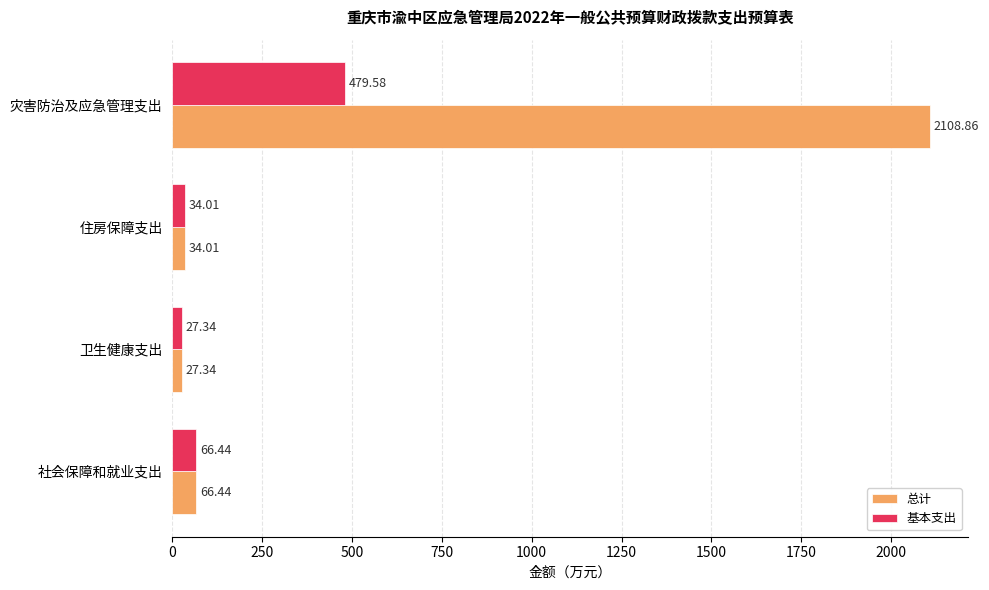

At which category is the sum across all series the highest?

灾害防治及应急管理支出